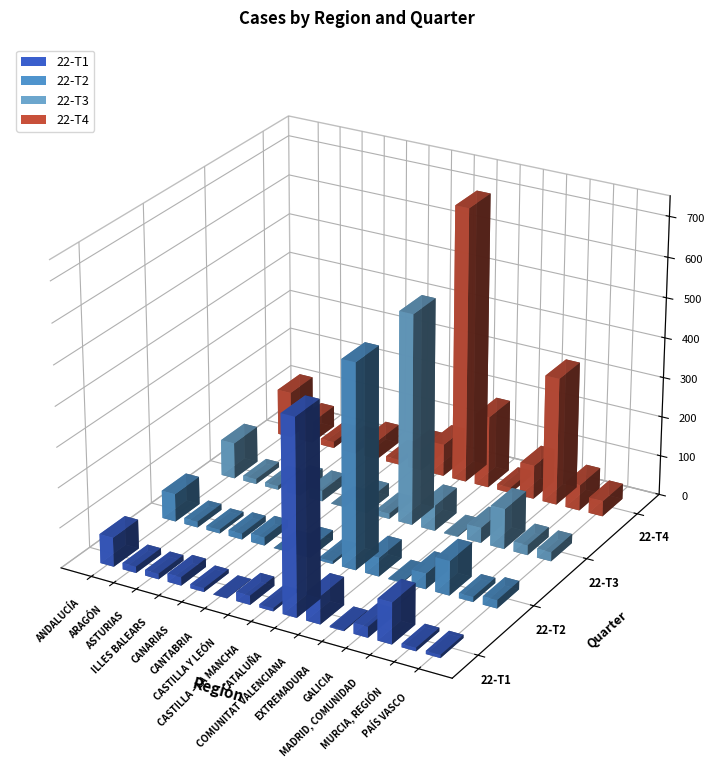

At which category is the sum across all series the highest?

CATALUÑA